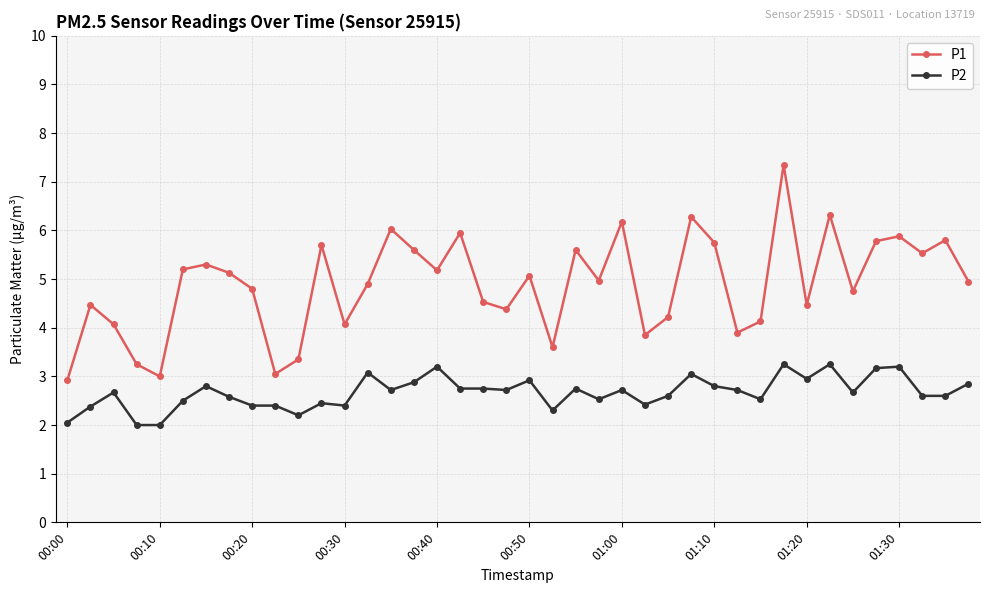

What is the average value of the P2 series?

2.7